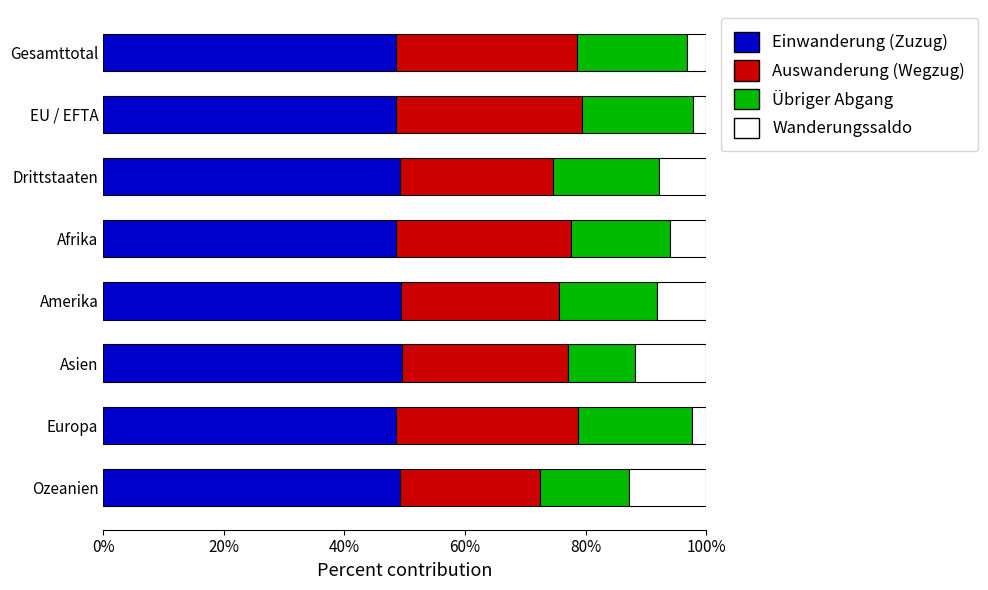

What value does the Einwanderung (Zuzug) series have at EU / EFTA?

48.5